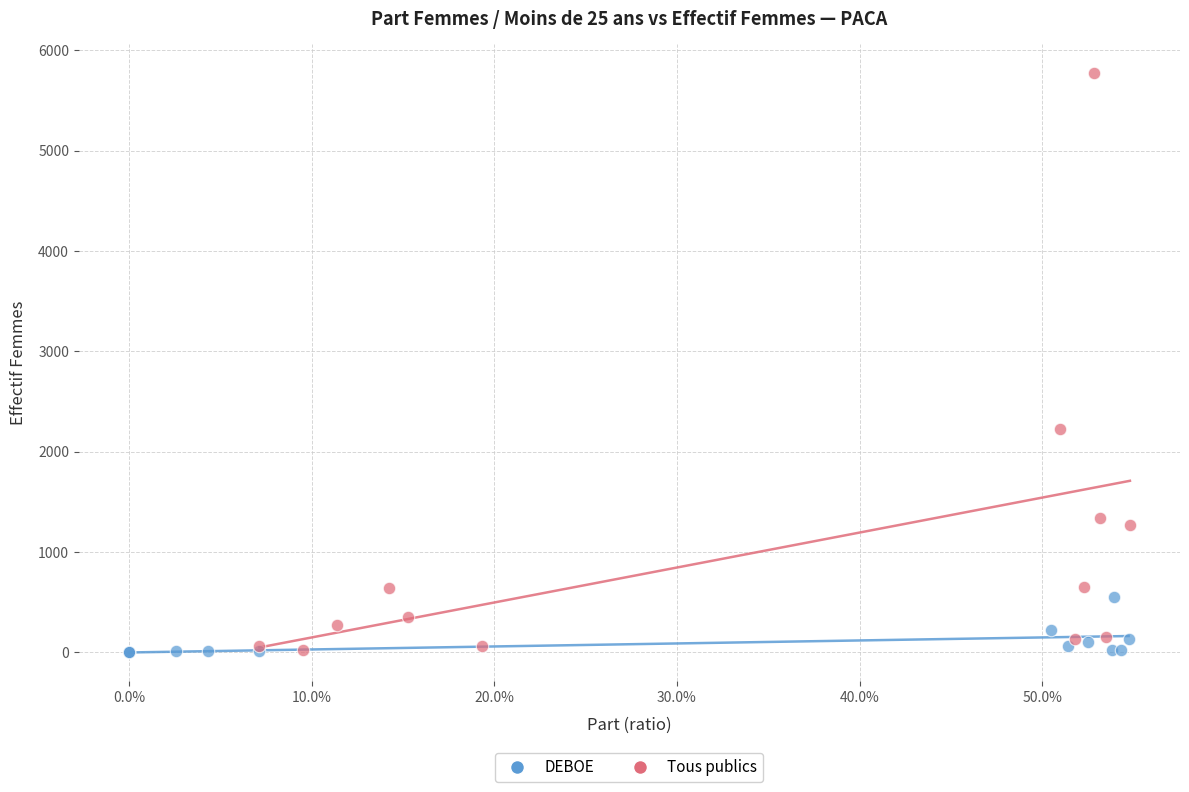

What are all the series names shown in the legend?

DEBOE, Tous publics